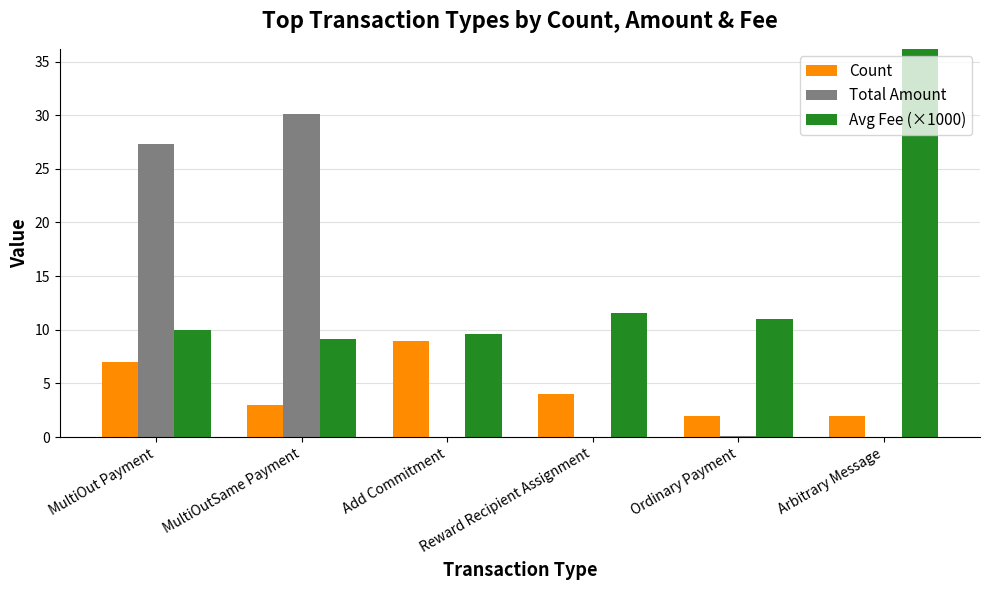

What are all the series names shown in the legend?

Count, Total Amount, Avg Fee (×1000)